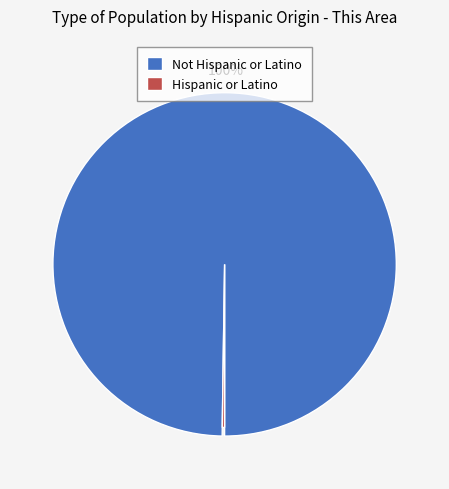

Which slice is the largest?

Not Hispanic or Latino